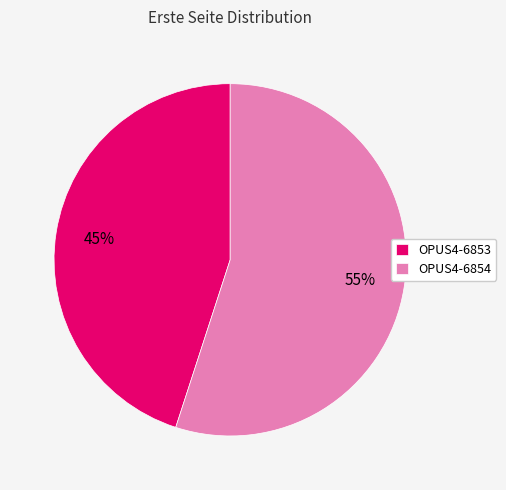

To the nearest percent, what percentage of the pie is OPUS4-6854?

55%